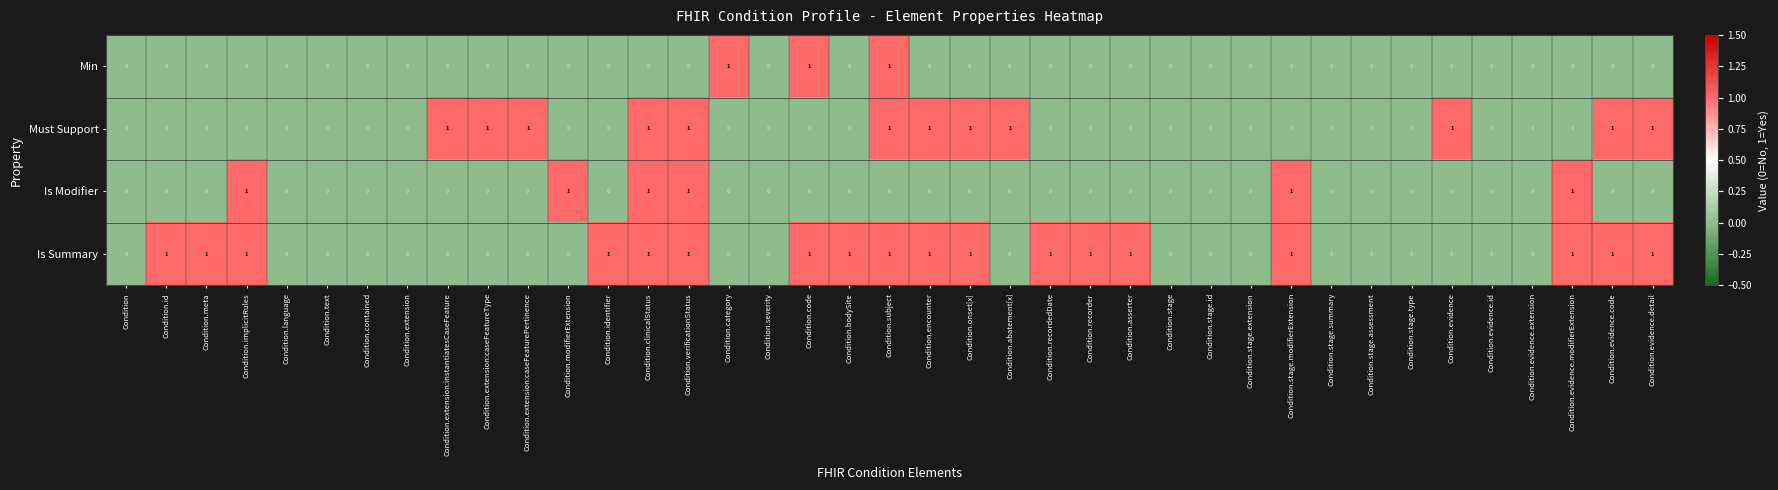

List the series in order of their overall mean, lowest first.

Min, Is Modifier, Must Support, Is Summary